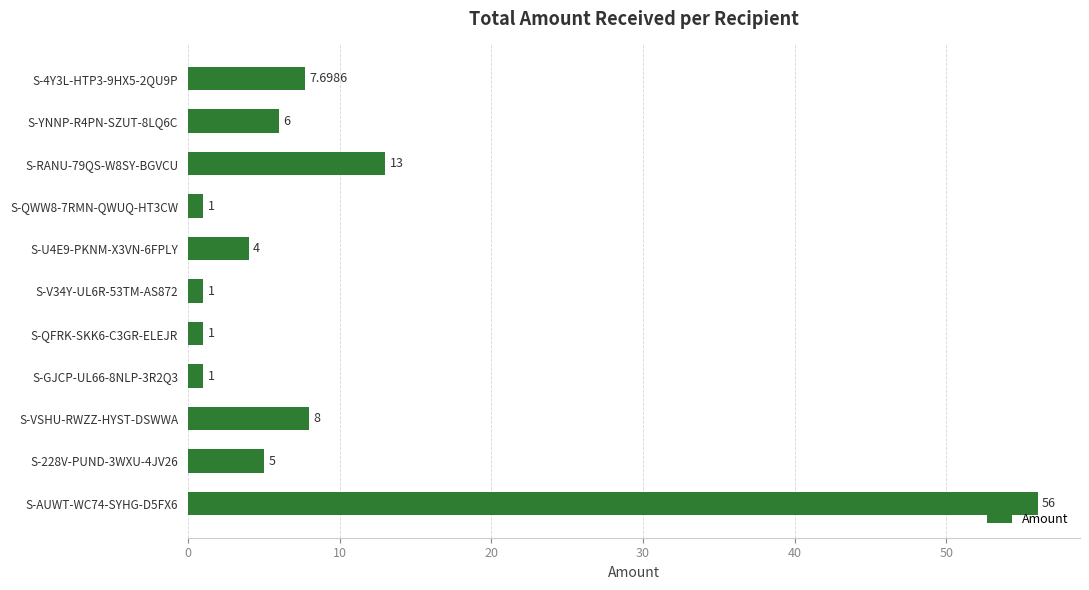

What is the change in value from S-RANU-79QS-W8SY-BGVCU to S-QWW8-7RMN-QWUQ-HT3CW?

-12.0